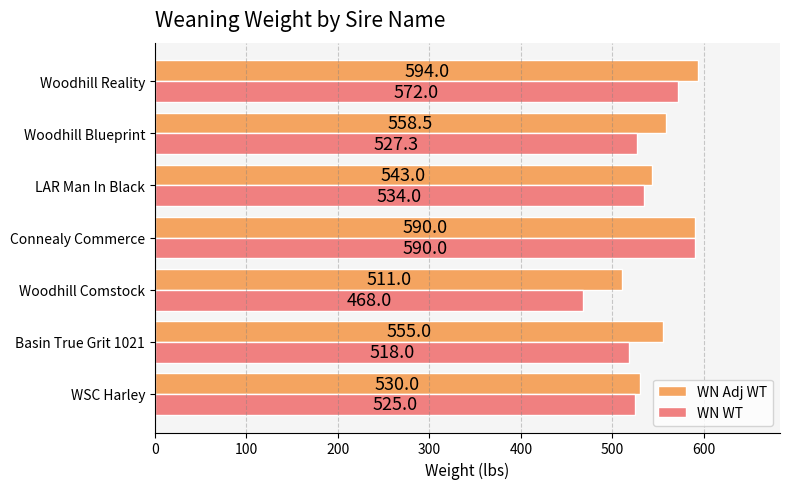

What is the approximate value of WN Adj WT at WSC Harley?

530.0